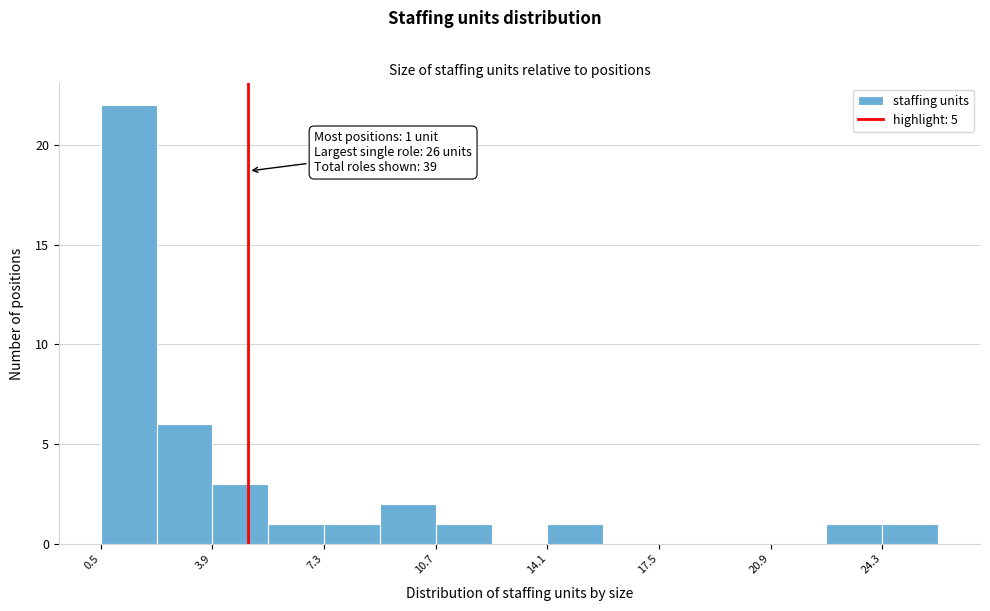

Read against the x-axis, roughly where is the centre of the tallest bar?

1.5